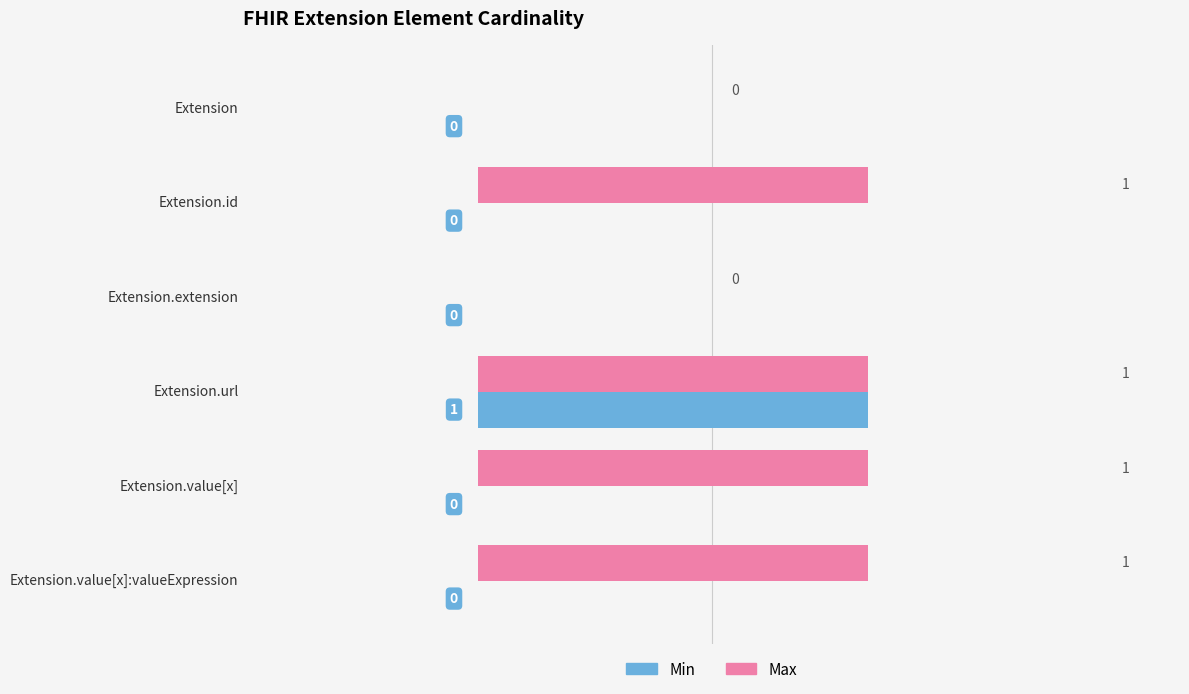

At which category is the sum across all series the highest?

Extension.url